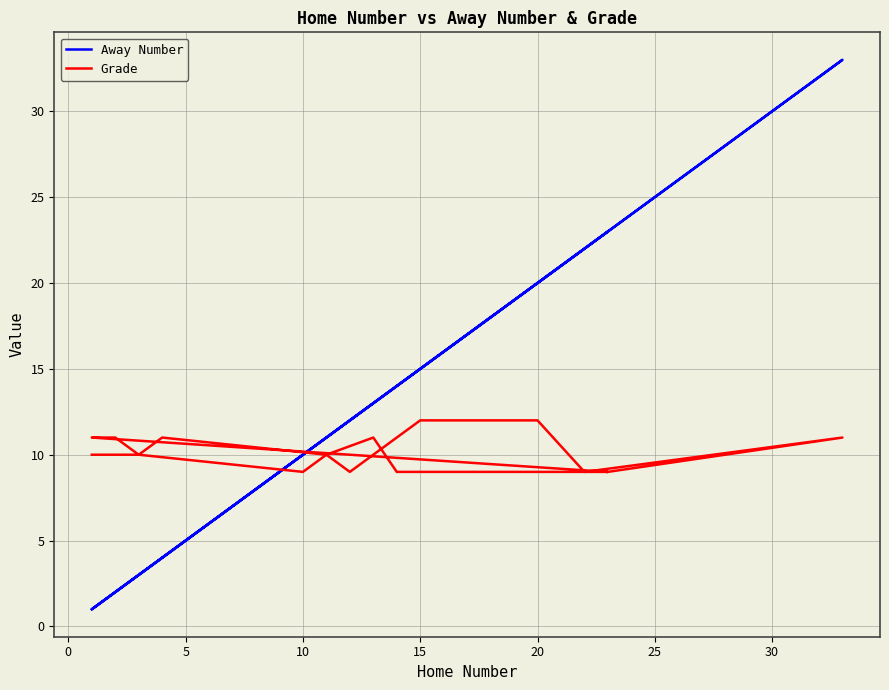

Which series has the largest total across all categories?

Away Number